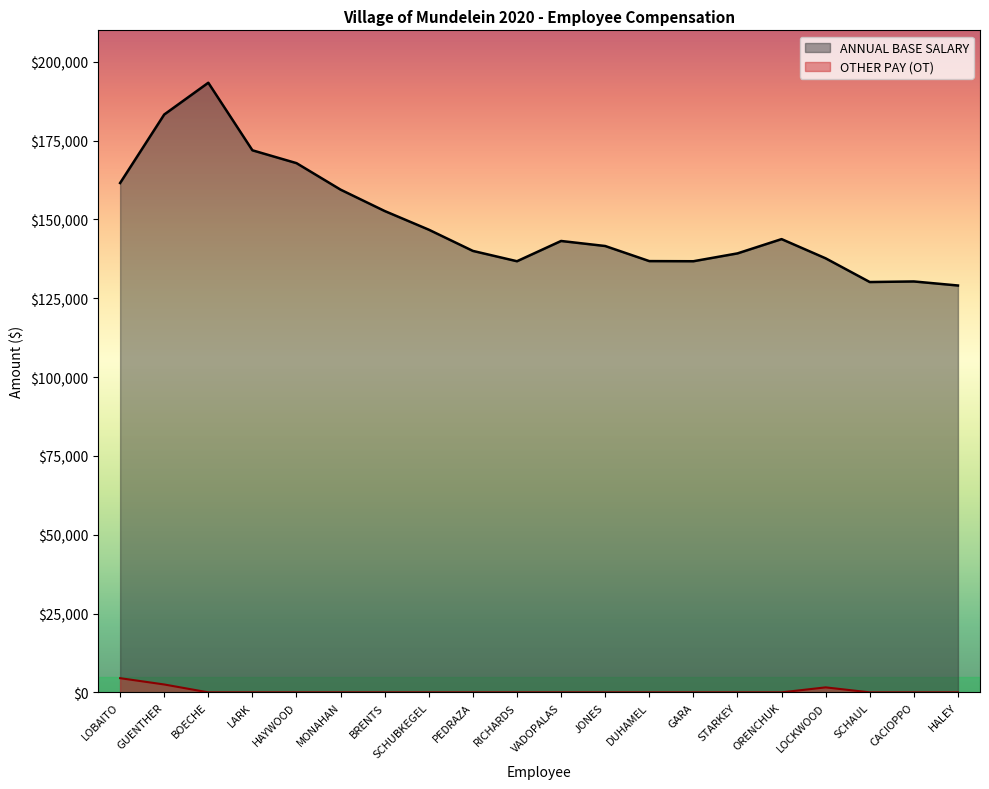

True or false: ANNUAL BASE SALARY and OTHER PAY (OT) cross at least once.

False